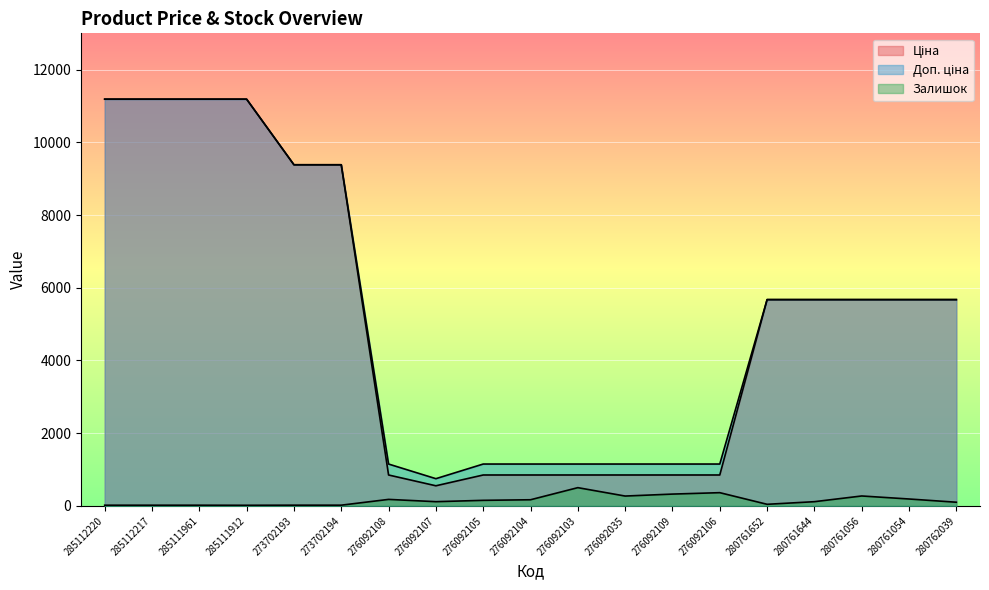

Where is Ціна nearest to the value 5869?

280761652